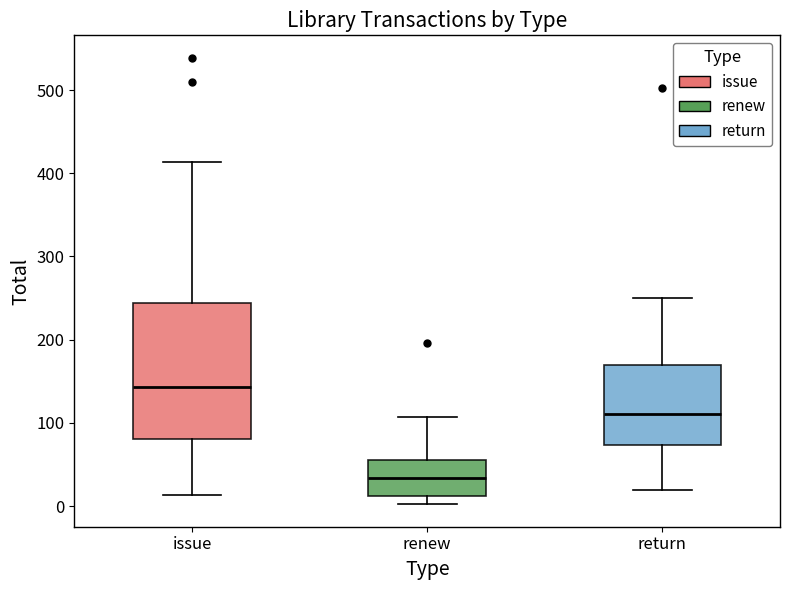

Which box is the tallest, from its lower edge to its upper edge?

issue